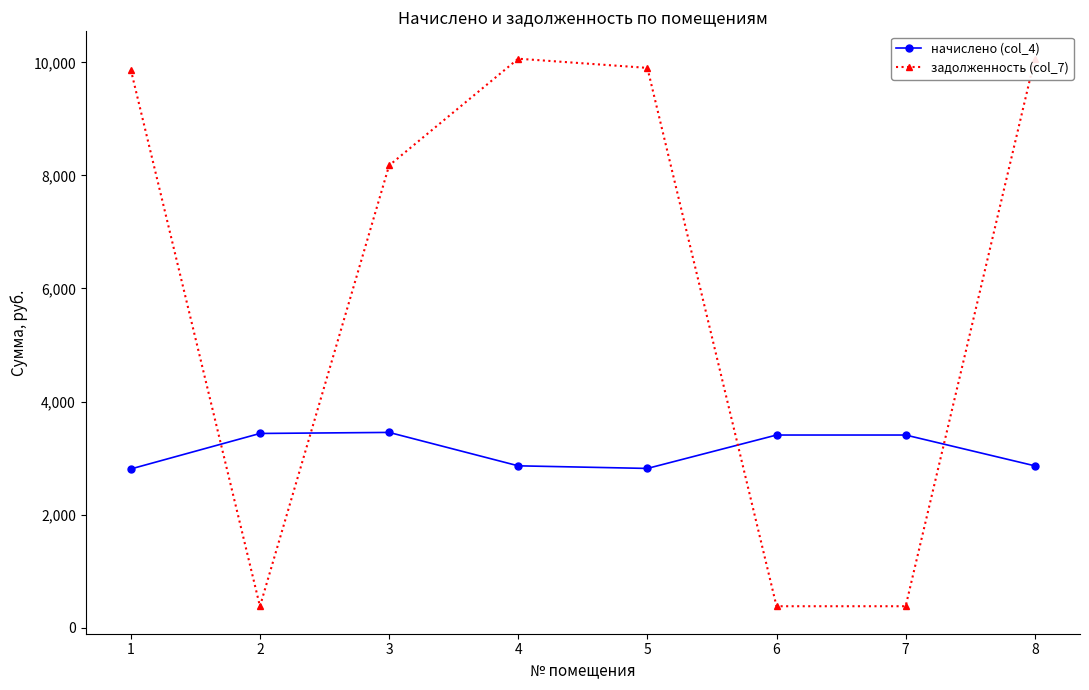

What is the average value of the задолженность (col_7) series?

6151.3